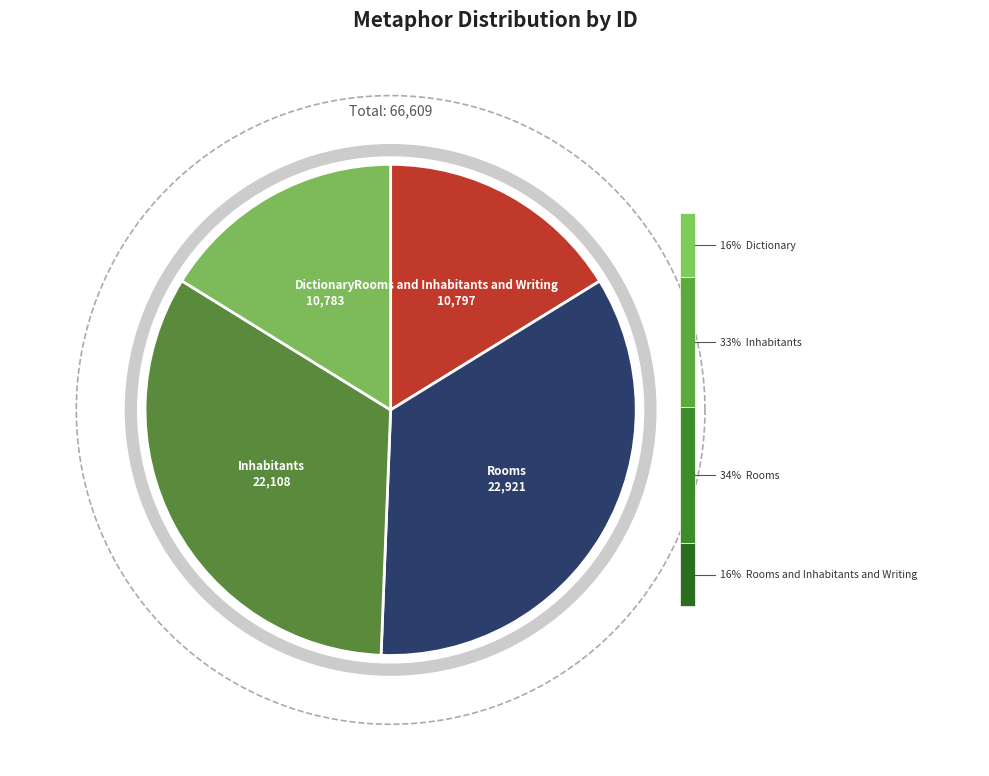

Count the number of slices in the pie.

4